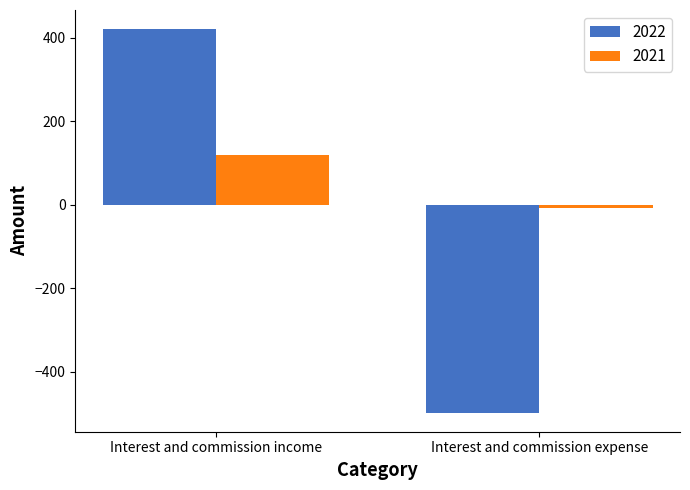

What is the label of the 1st bar from the left?

Interest and commission income